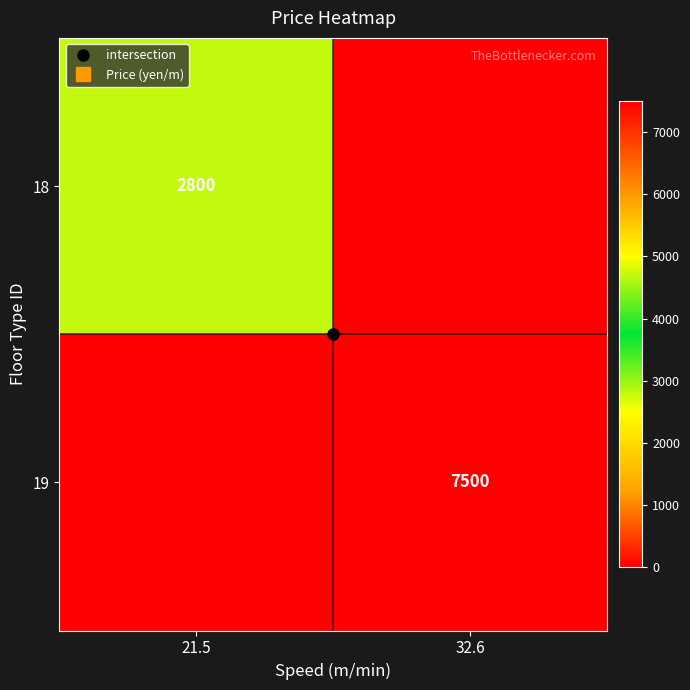

Between 21.5 and 32.6, which series saw the biggest shift?

19